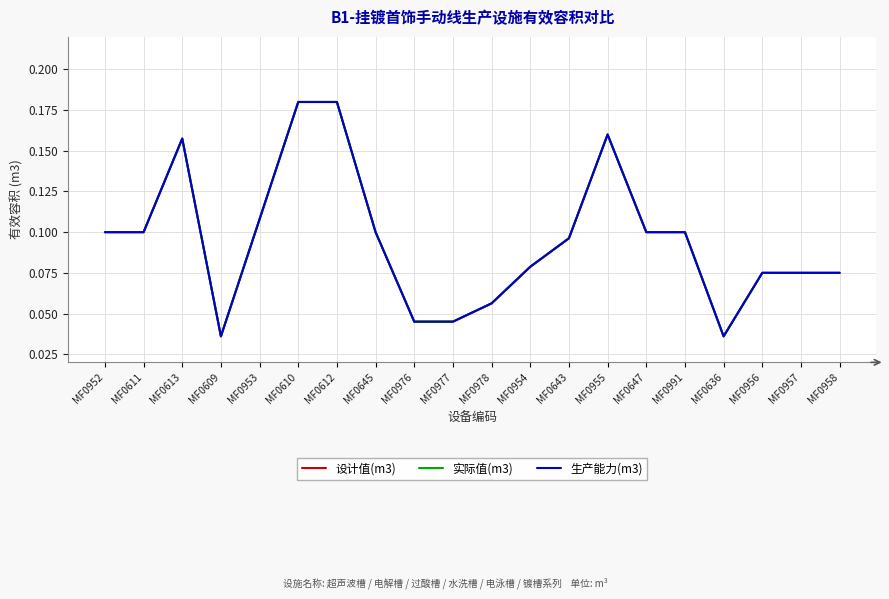

What is the difference between the maximum and minimum values in the 生产能力(m3) series?

0.1